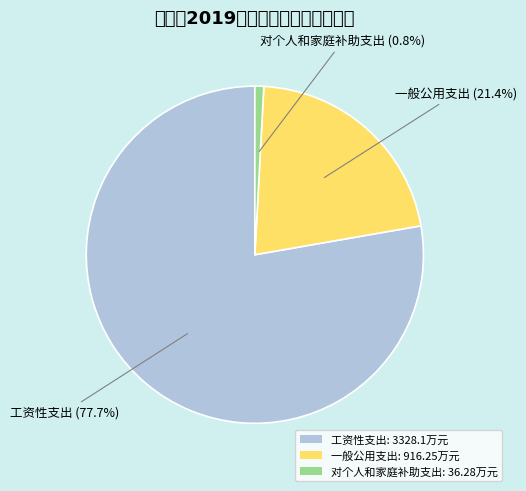

To the nearest percent, what percentage of the pie is 工资性支出?

78%